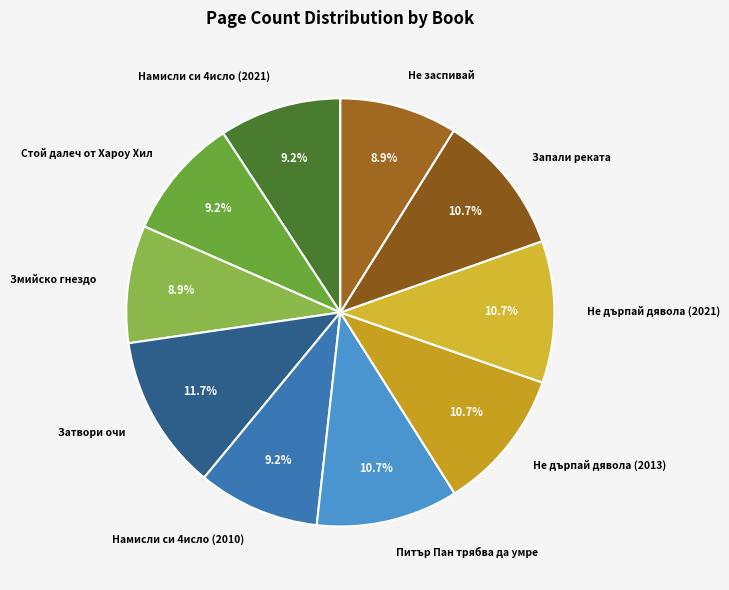

Is it true that Змийско гнездо is 9% of the pie?

True